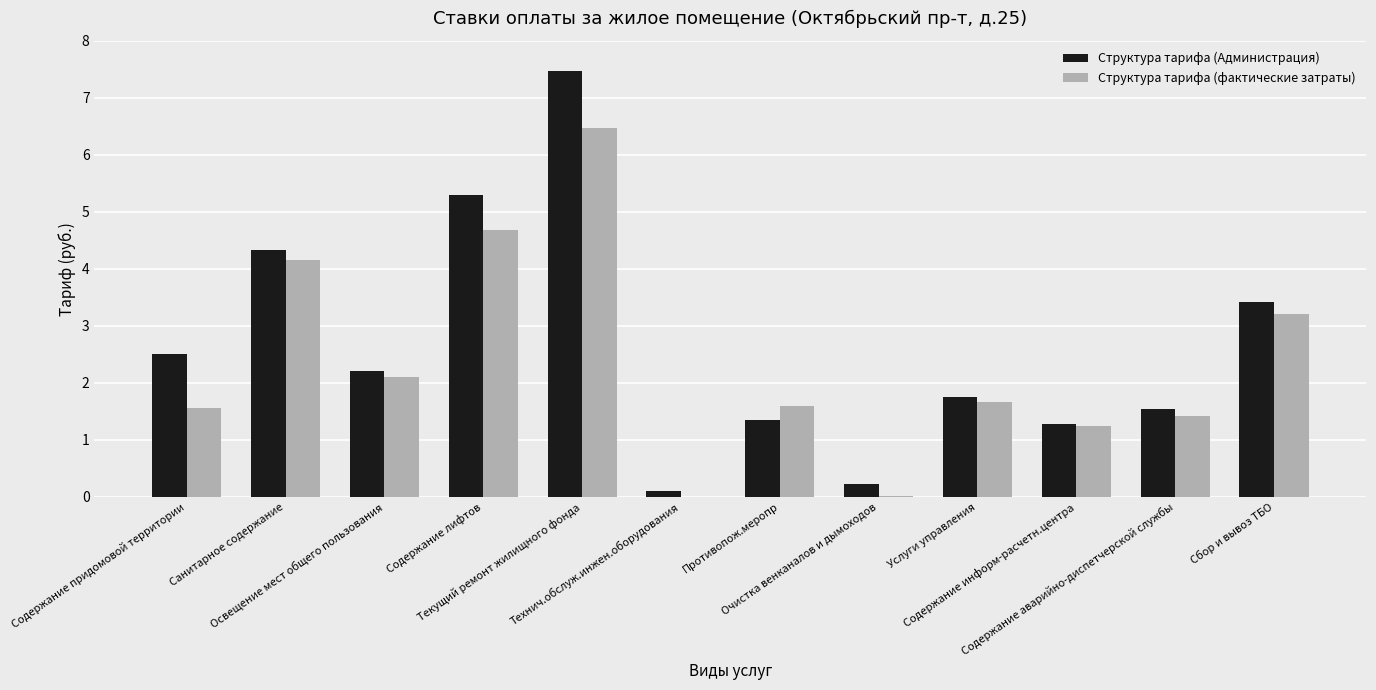

The Структура тарифа (Администрация) series shows 0.1 at Технич.обслуж.инжен.оборудования. True or false?

True